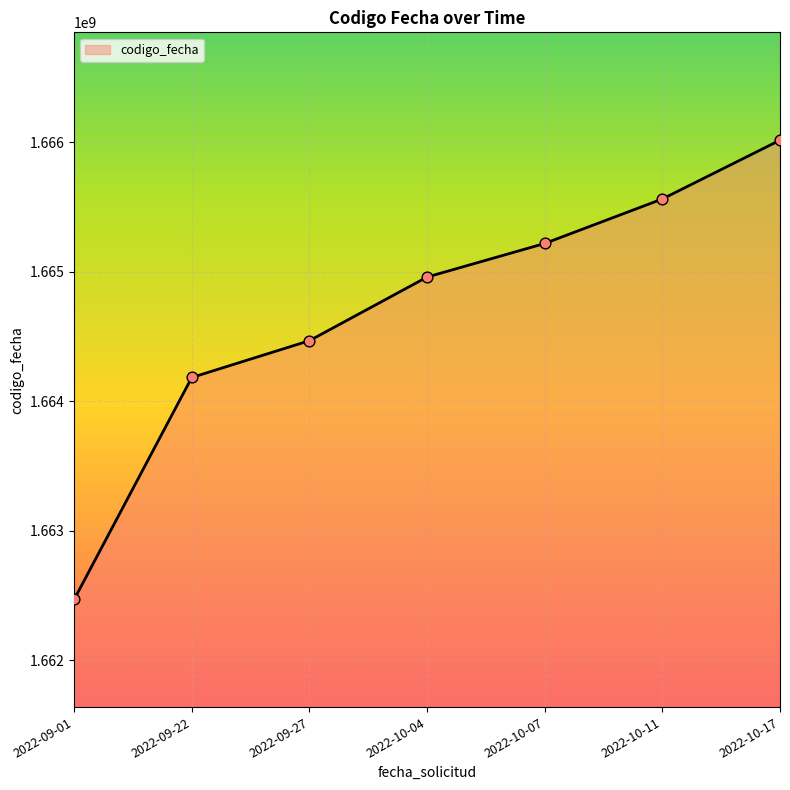

What is the ratio of the value at 2022-09-01 to the value at 2022-10-07?

1.0